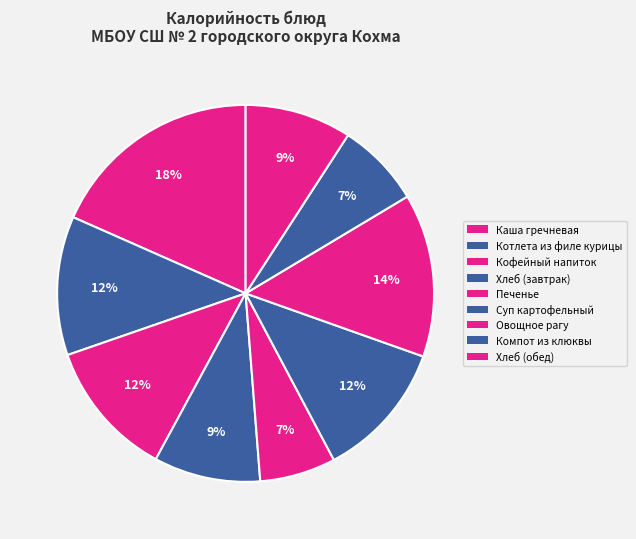

Rank the categories by value from lowest to highest.

Печенье, Компот из клюквы, Хлеб (завтрак), Хлеб (обед), Кофейный напиток, Суп картофельный, Котлета из филе курицы, Овощное рагу, Каша гречневая